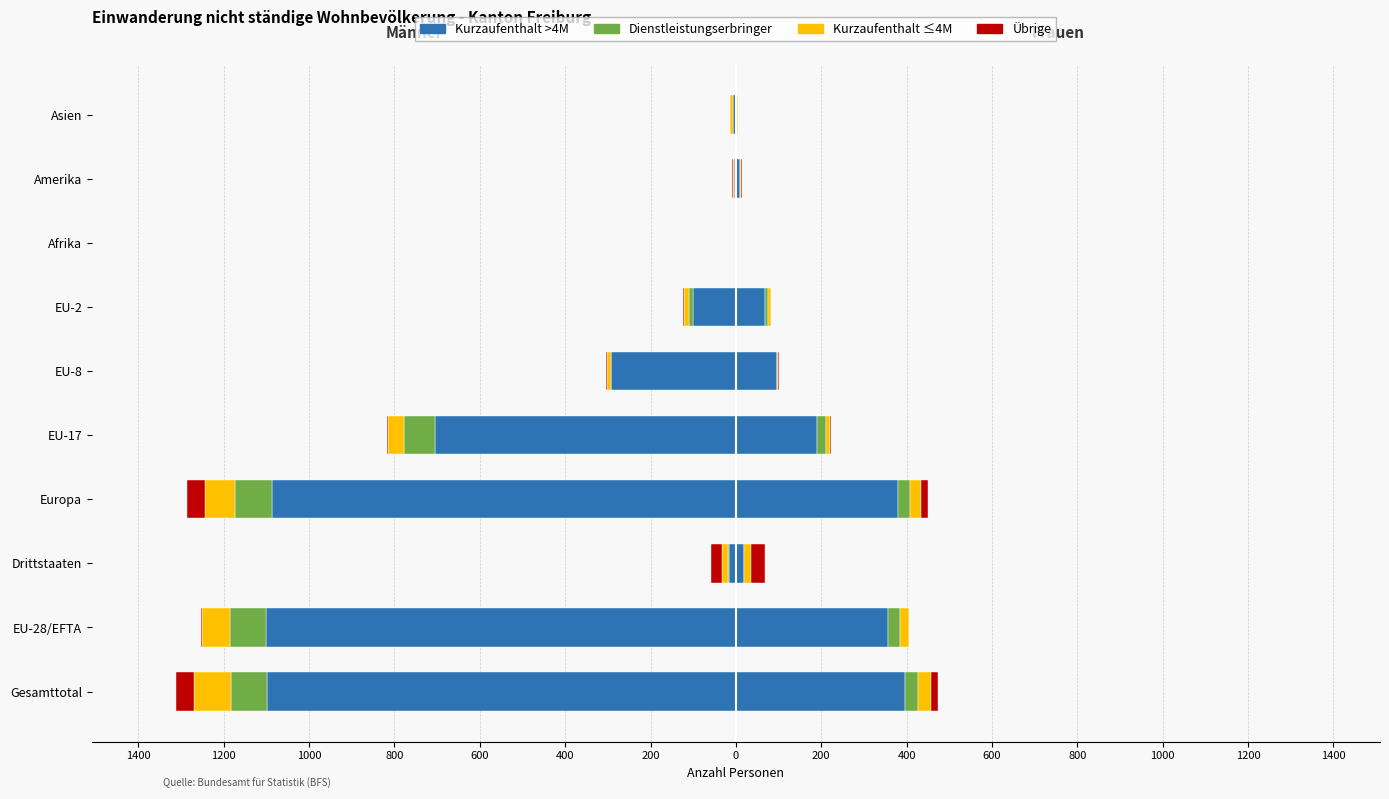

The Kurzaufenthalt ≤4M series shows 4 at Amerika. True or false?

True